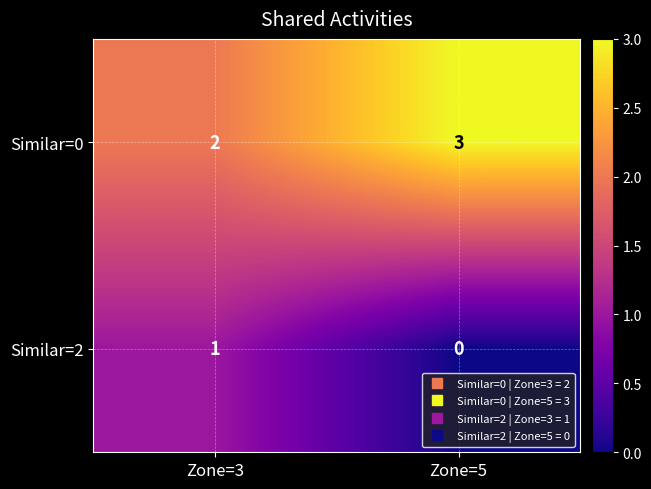

Rank the series by their average value, from lowest to highest.

Similar=2, Similar=0